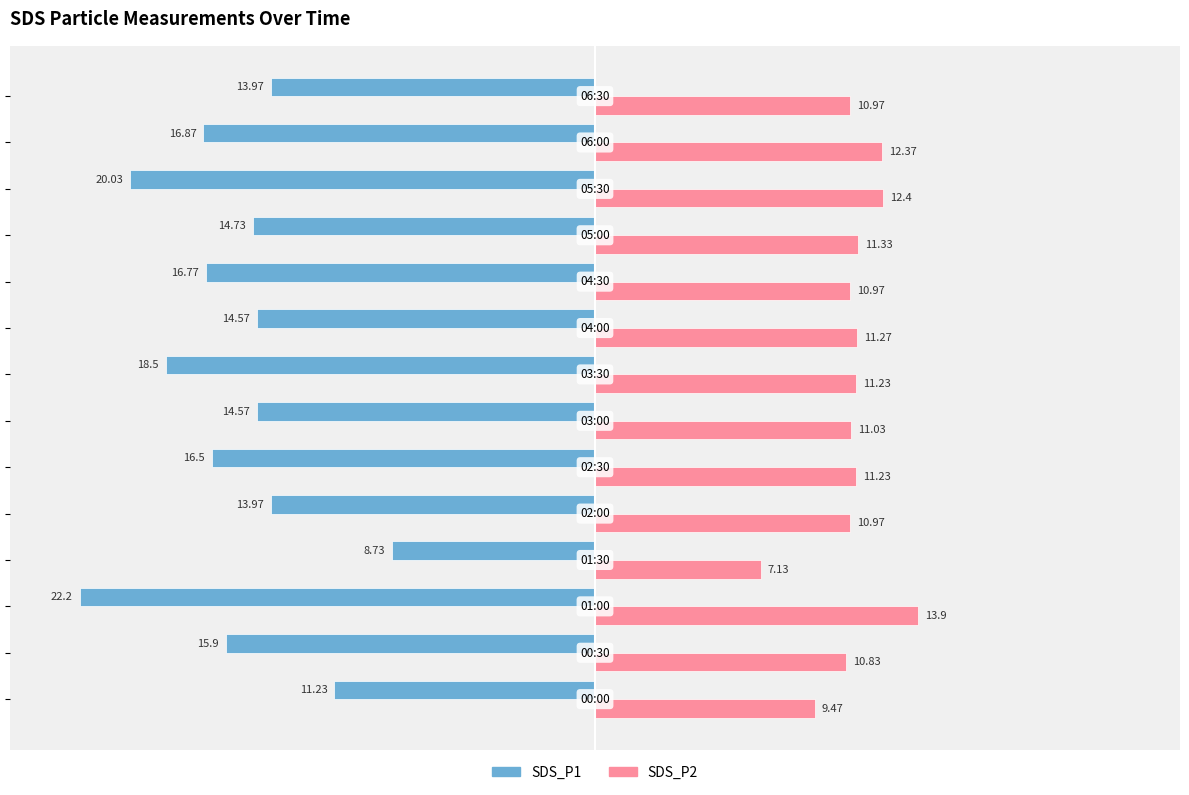

How many data points in SDS_P2 are above 11?

8